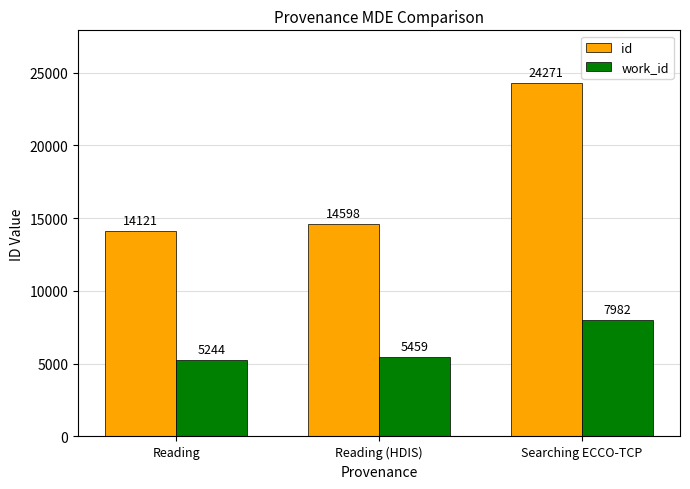

How many bars are there in each group?

2